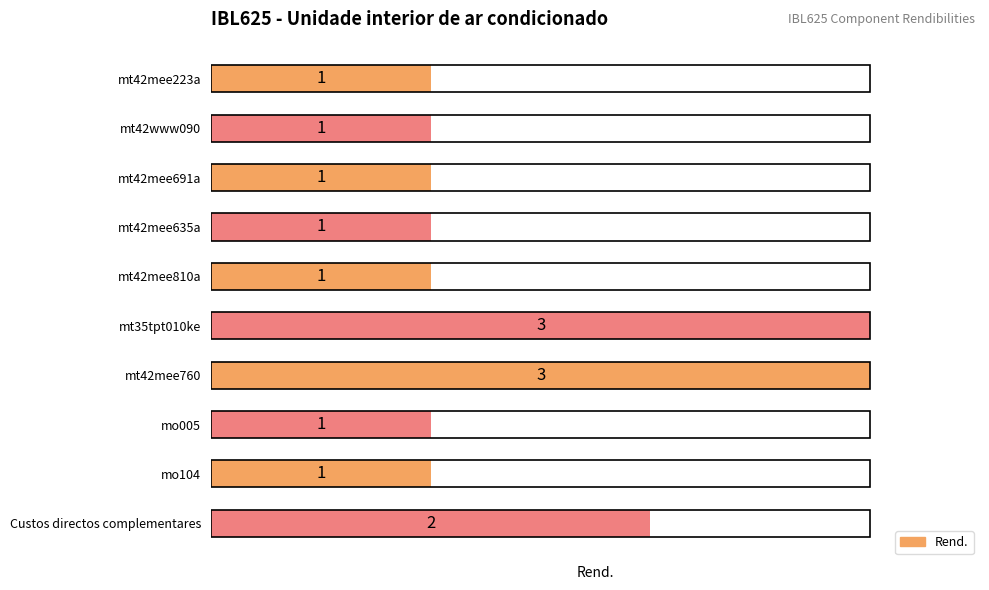

Does the chart contain any negative values?

No